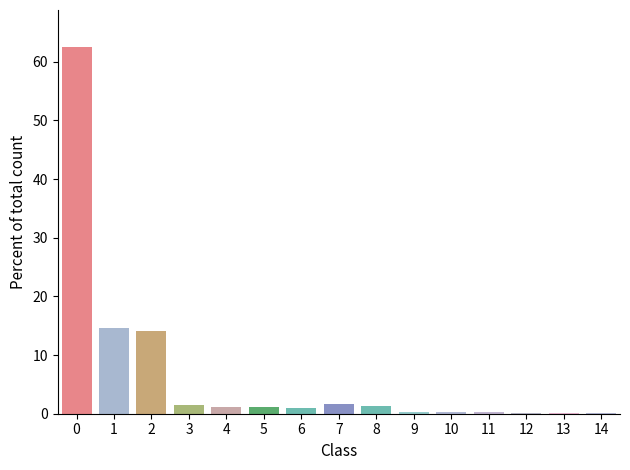

What is the maximum value shown in the chart?

62.6